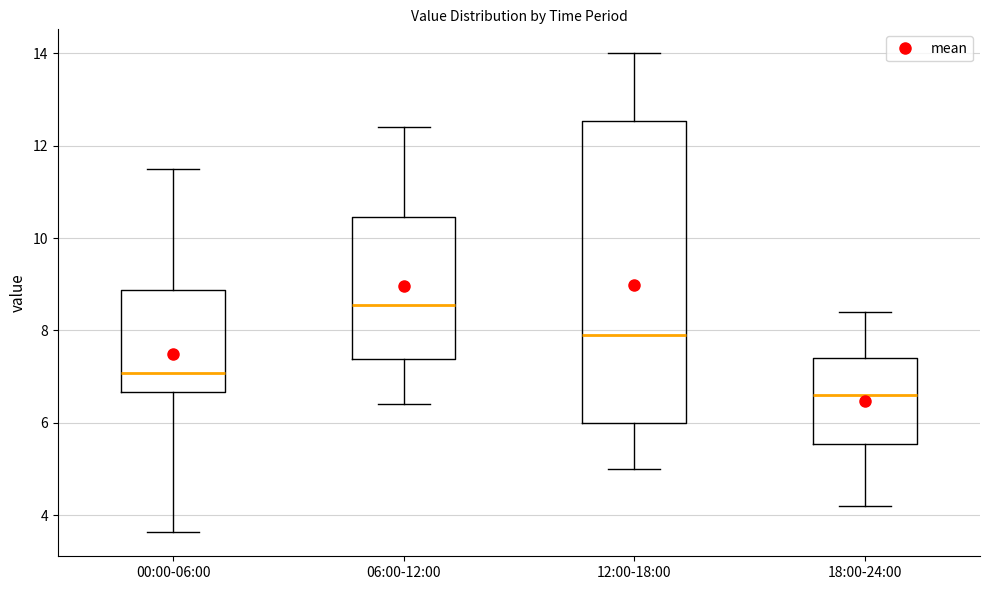

Which box's median line is the lowest?

18:00-24:00